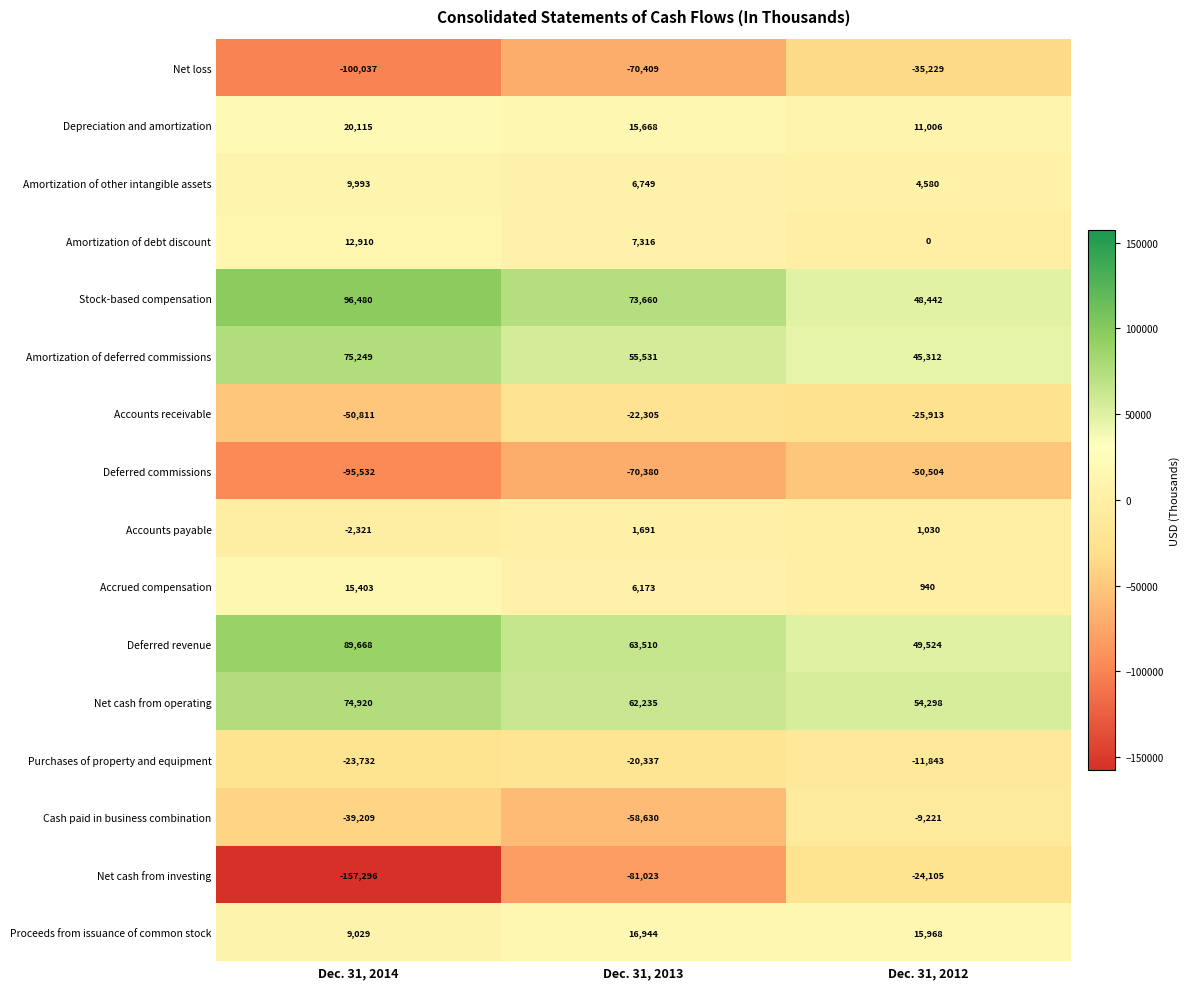

True or false: Accounts payable has a value of 1474 at Dec. 31, 2012.

False